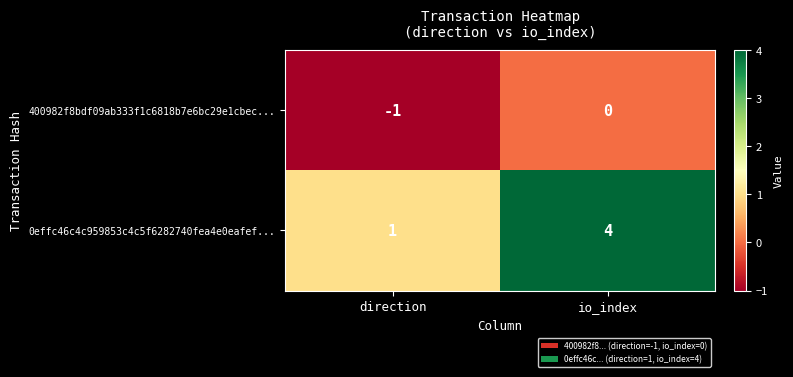

Reading right to left, transcribe all the data shown in this chart.

400982f8bdf09ab333f1c6818b7e6bc29e1cbec...: io_index=0	direction=-1
0effc46c4c959853c4c5f6282740fea4e0eafef...: io_index=4	direction=1